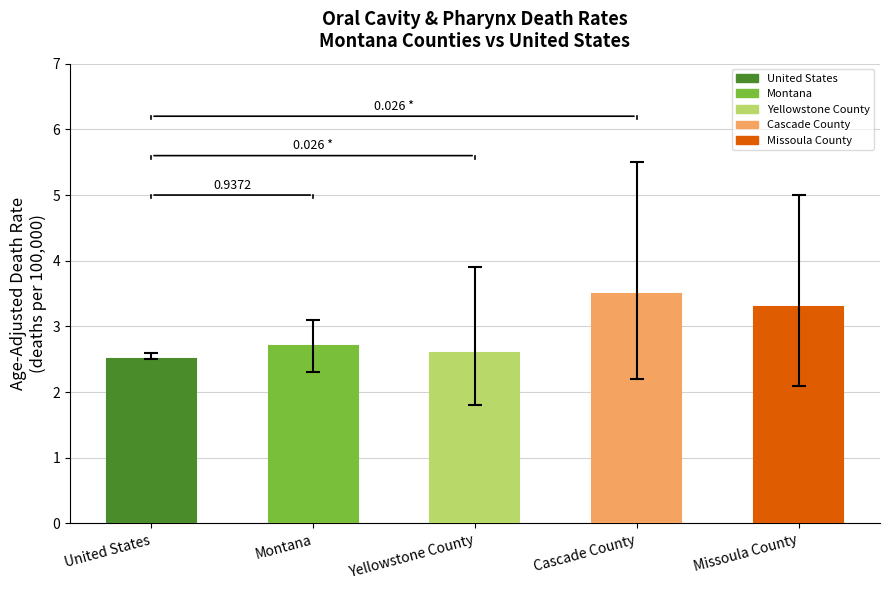

What is the minimum value shown in the chart?

2.5